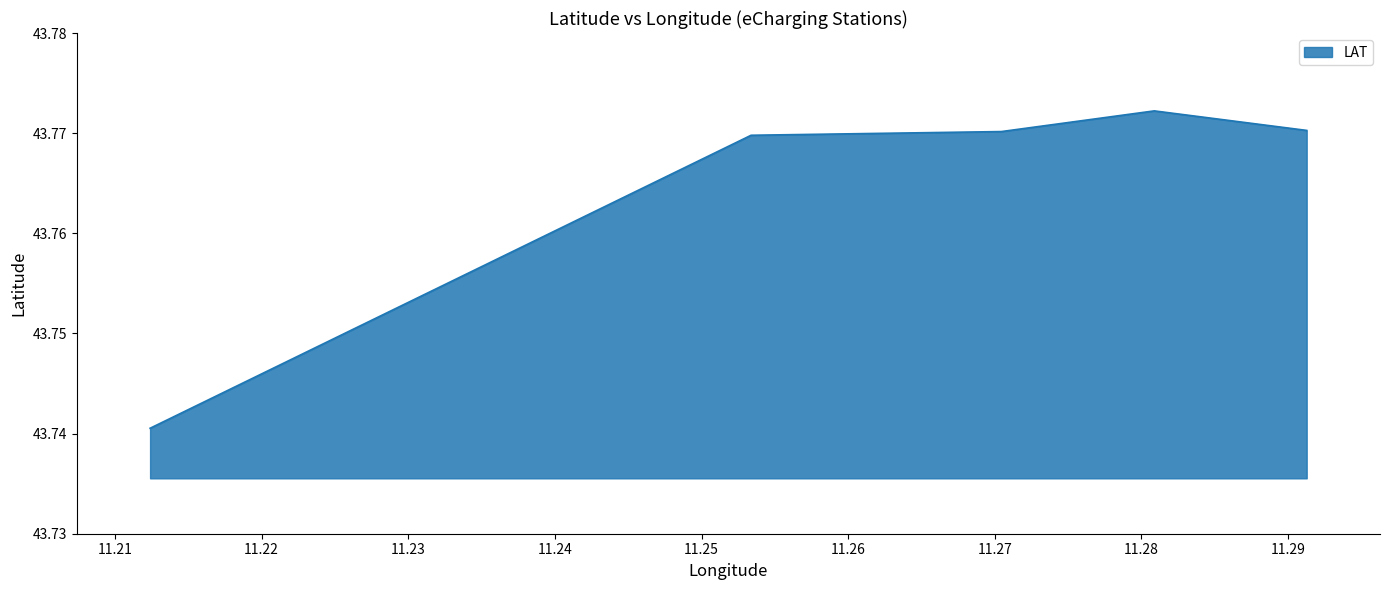

True or false: the data has more than 2 interior local peaks.

False